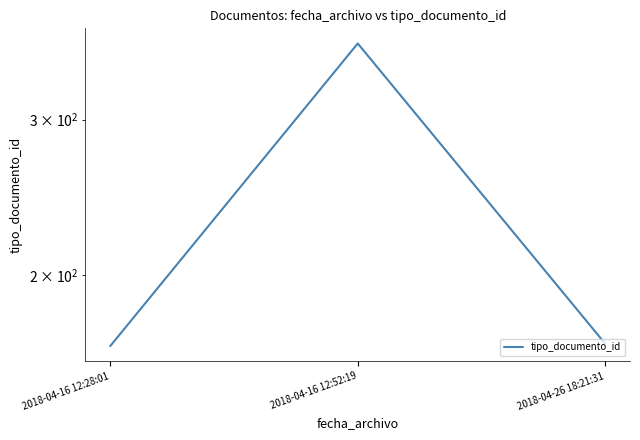

Is it true that the value at 2018-04-26 18:21:31 is 167?

True